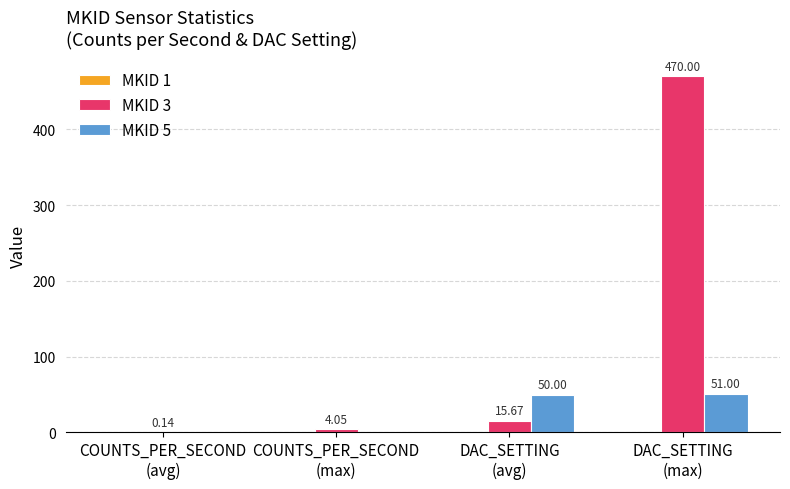

Which series has the largest total across all categories?

MKID 3